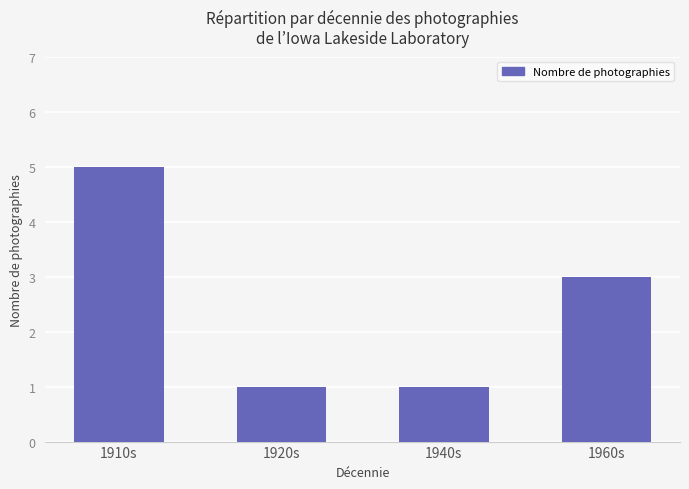

What value does the data have at 1920s?

1